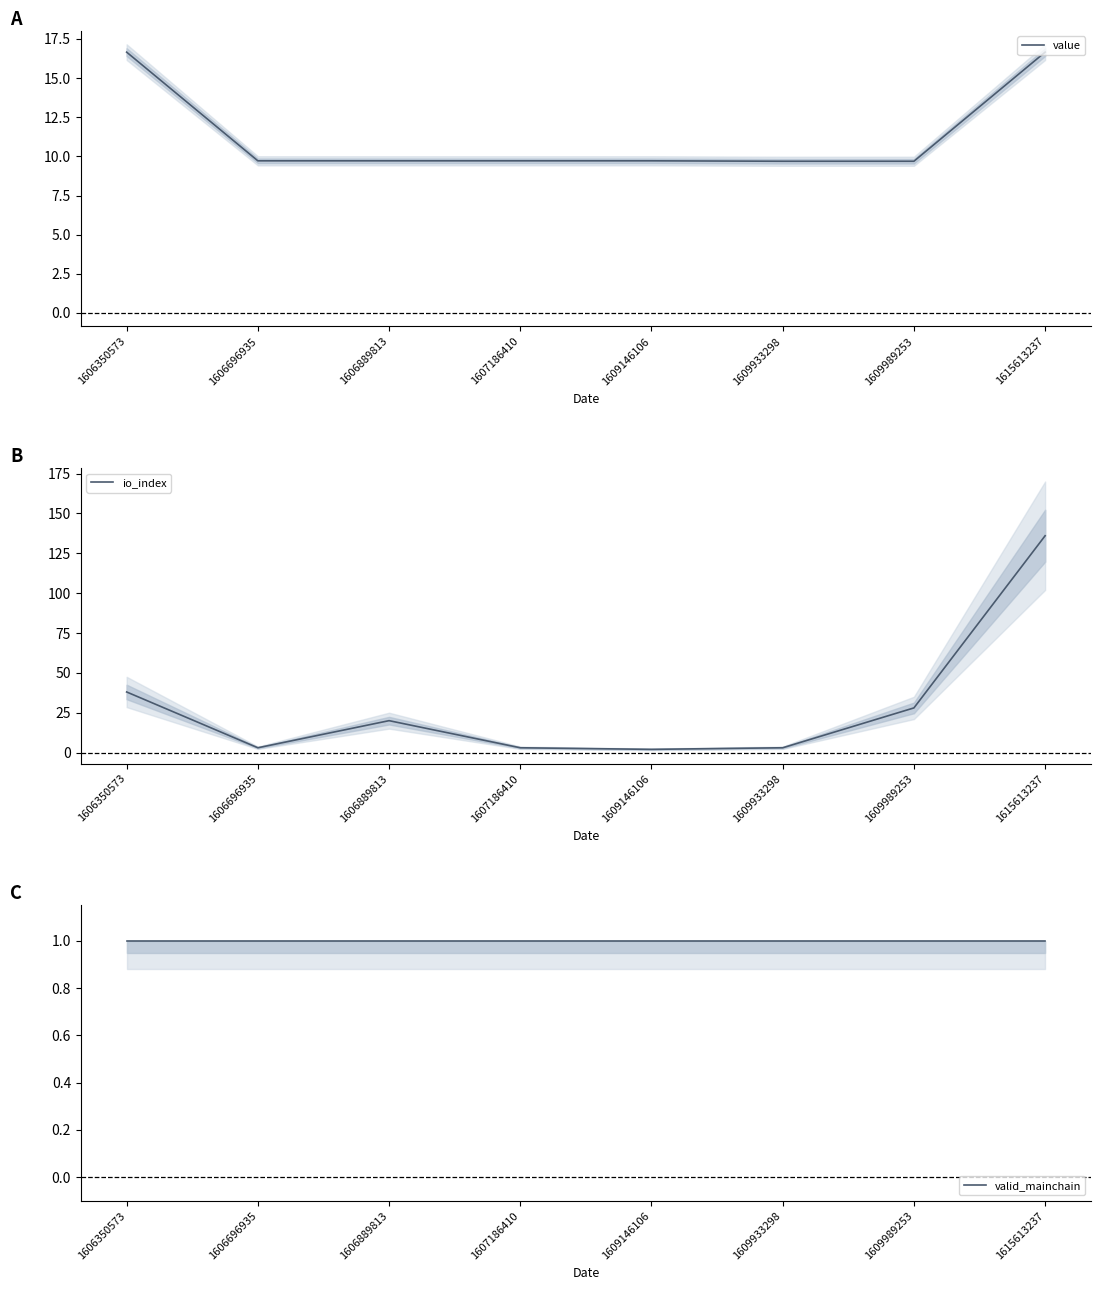

What are all the series names shown in the legend?

value, io_index, valid_mainchain